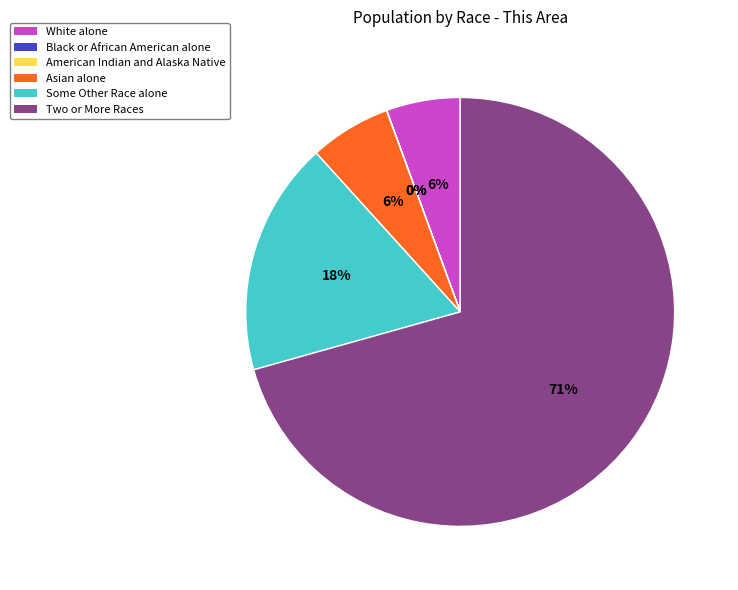

Does Two or More Races account for over 50% of the chart?

Yes